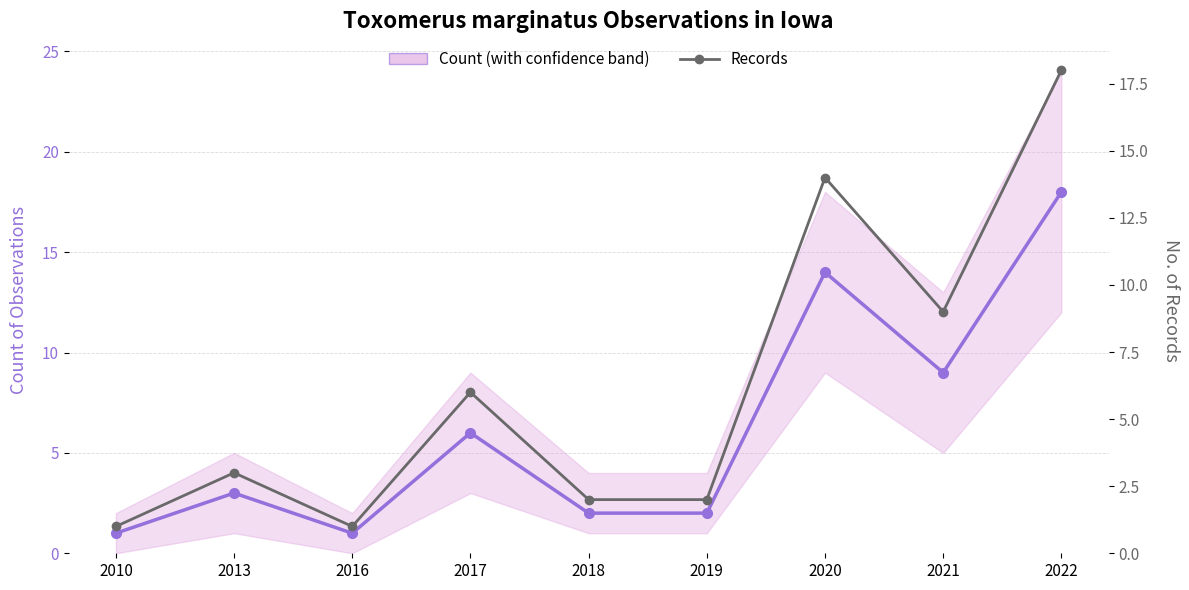

Between 2010 and 2013, which series saw the biggest shift?

Count (with band)